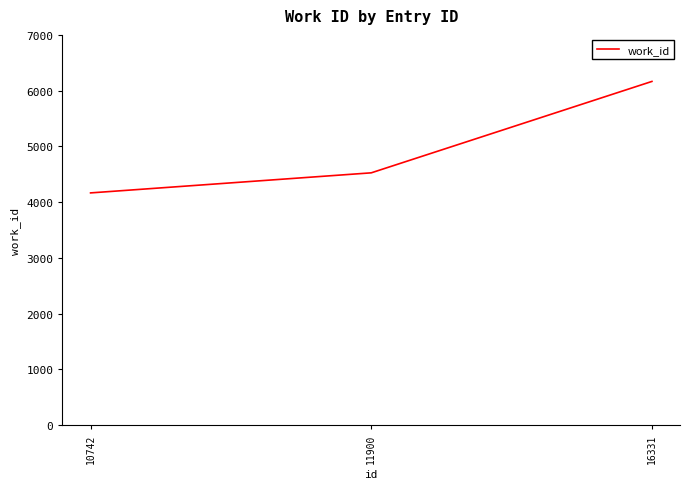

Between 11900 and 10742, which is larger?

11900